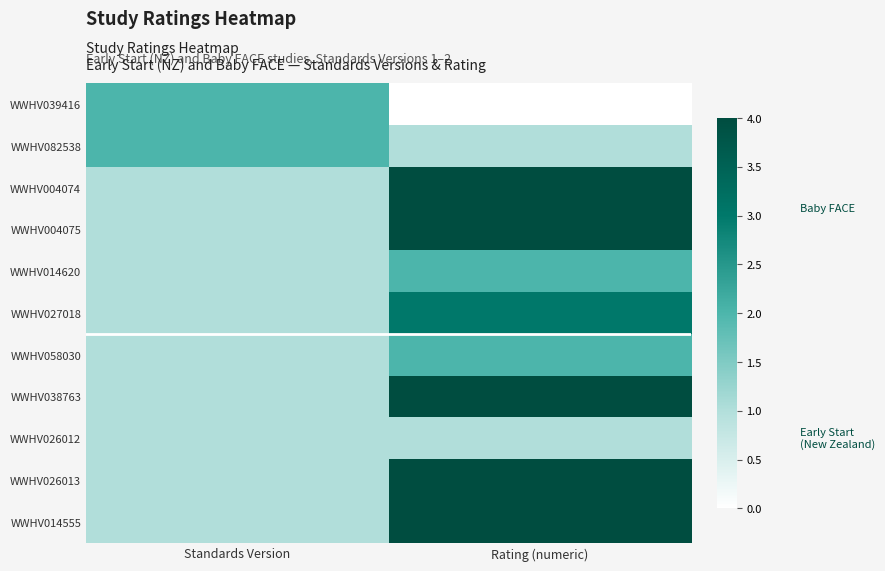

How many series are shown in this chart?

11